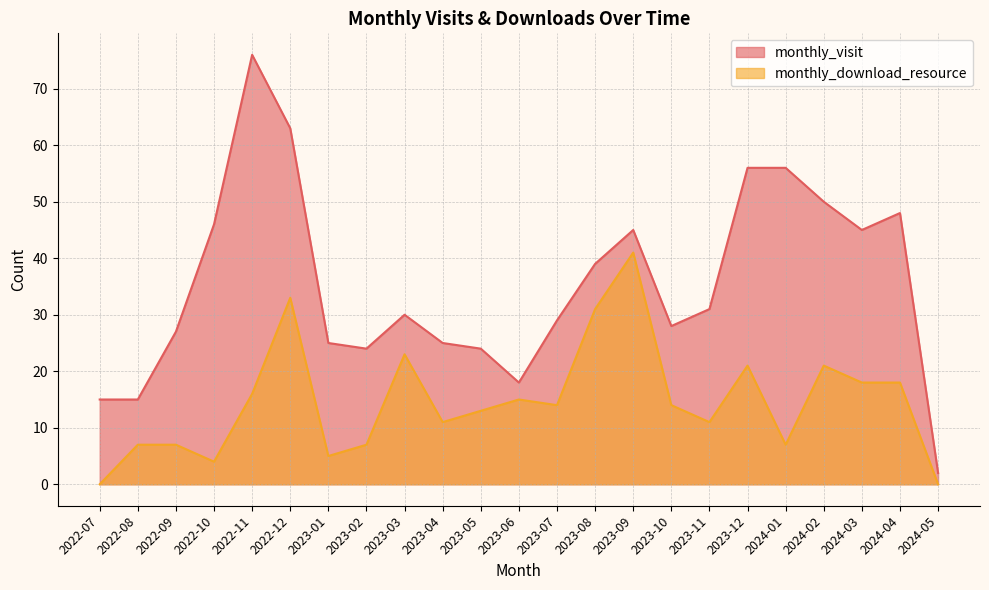

True or false: monthly_download_resource and monthly_visit cross at least once.

False